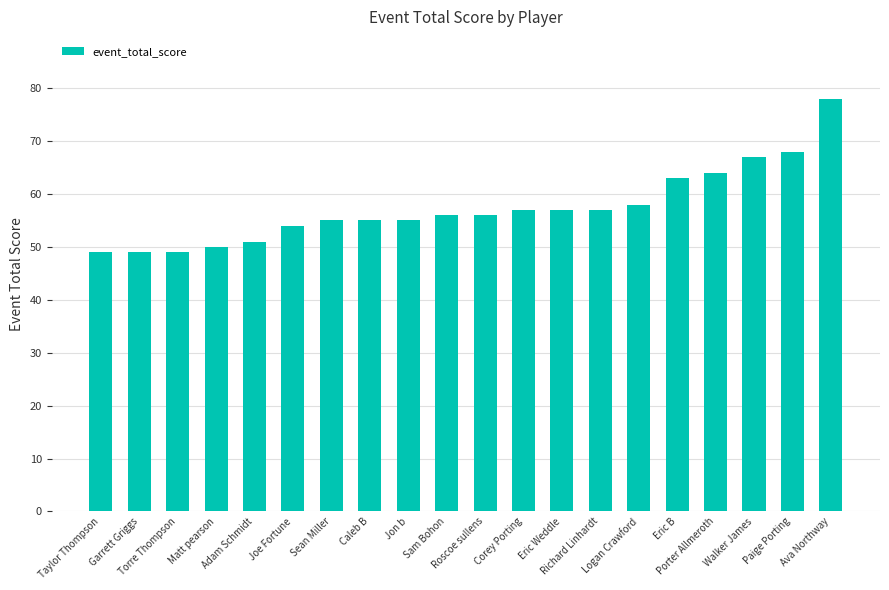

Count the number of categories in the chart.

20